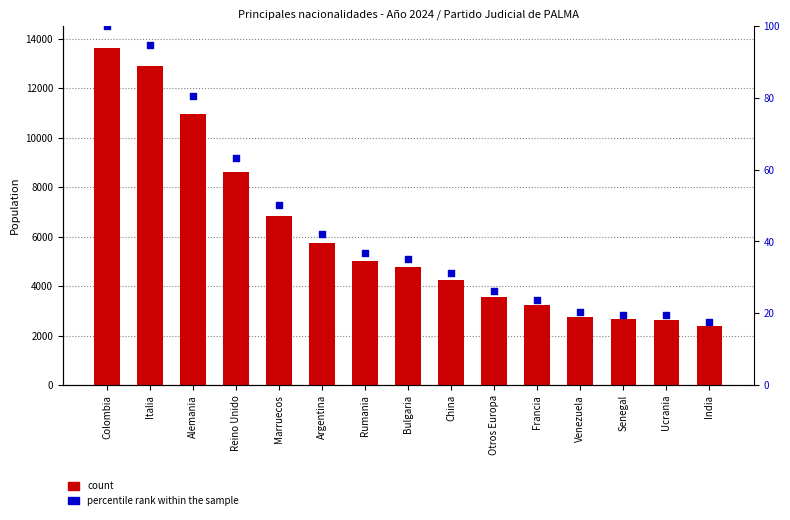

At which category is the sum across all series the highest?

Colombia